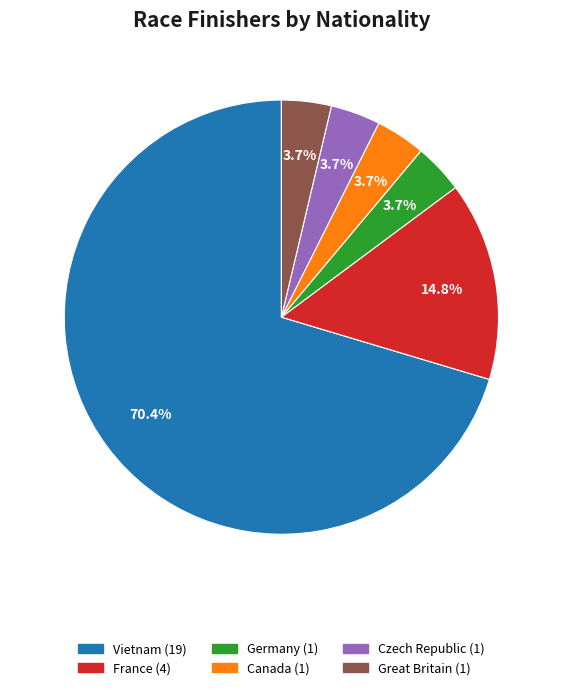

True or false: France accounts for 15% of the total.

True